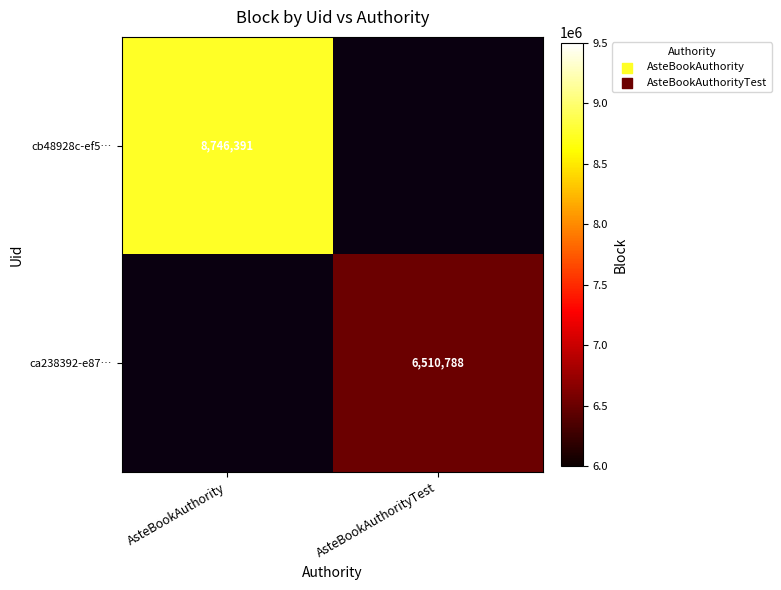

The value of cb48928c-ef5… at AsteBookAuthority is 8746391. True or false?

True